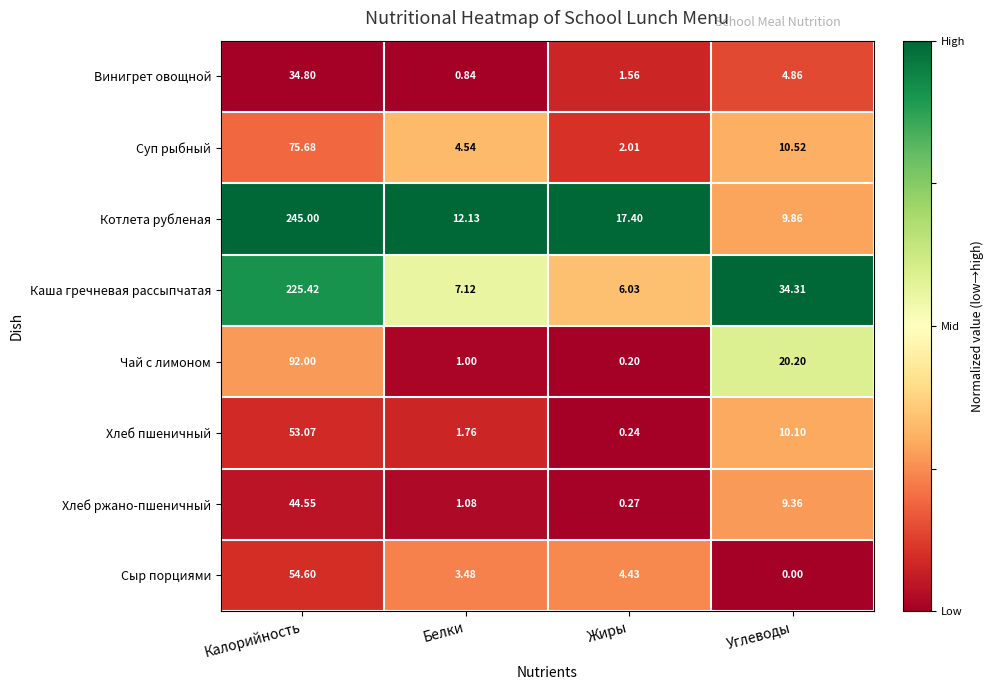

Is the value of Котлета рубленая at Жиры greater than the value of Чай с лимоном at Калорийность?

No